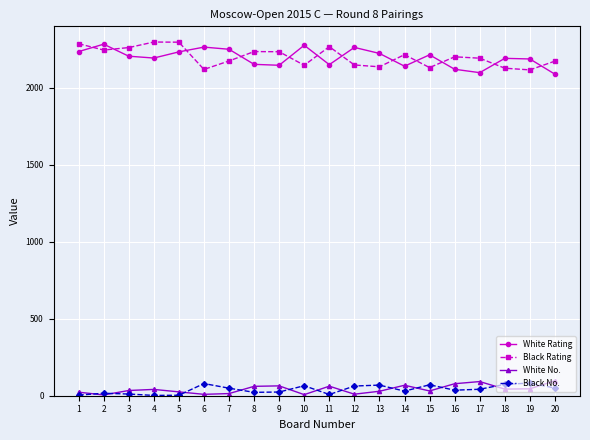

True or false: White Rating has more than 2 points higher than both neighbors.

True